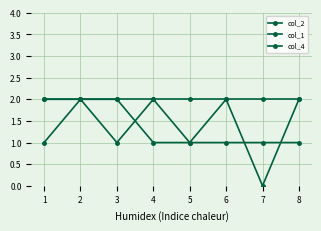

List the series in order of their peak value, lowest first.

col_2, col_1, col_4